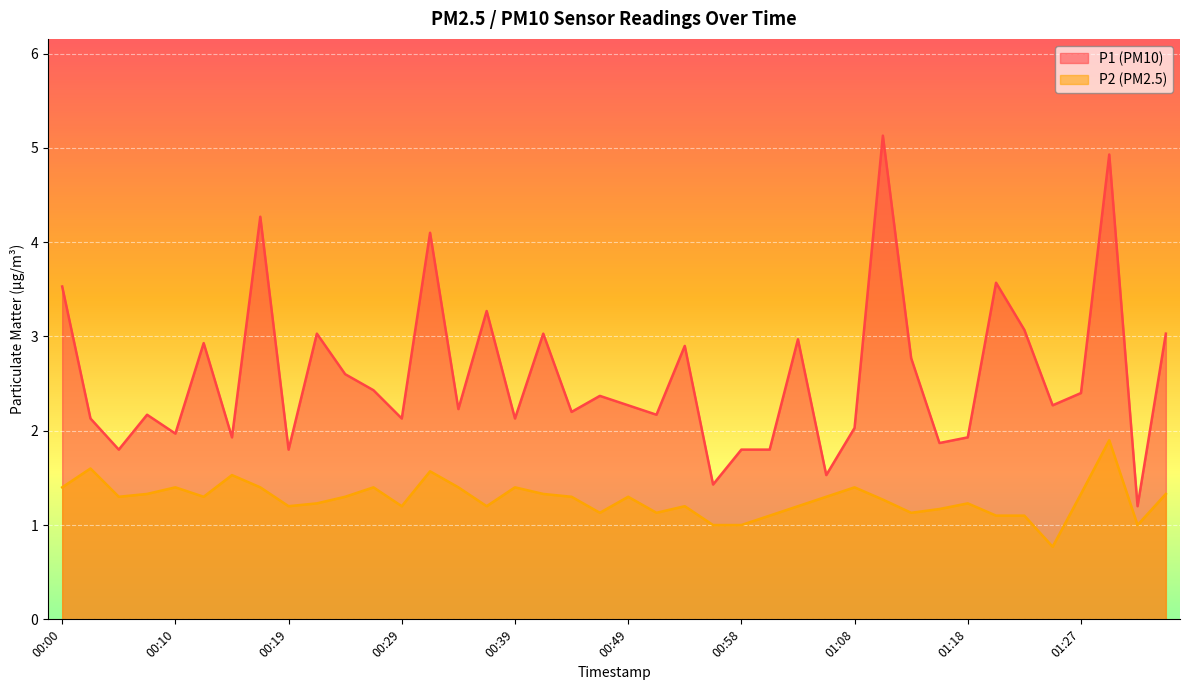

Reading right to left, extract all data points from this chart.

P1: 3.0	1.2	4.9	2.4	2.3	3.1	3.6	1.9	1.9	2.8	5.1	2.0	1.5	3.0	1.8	1.8	1.4	2.9	2.2	2.3	2.4	2.2	3.0	2.1	3.3	2.2	4.1	2.1	2.4	2.6	3.0	1.8	4.3	1.9	2.9	2.0	2.2	1.8	2.1	3.5
P2: 1.3	1.0	1.9	1.3	0.8	1.1	1.1	1.2	1.2	1.1	1.3	1.4	1.3	1.2	1.1	1.0	1.0	1.2	1.1	1.3	1.1	1.3	1.3	1.4	1.2	1.4	1.6	1.2	1.4	1.3	1.2	1.2	1.4	1.5	1.3	1.4	1.3	1.3	1.6	1.4